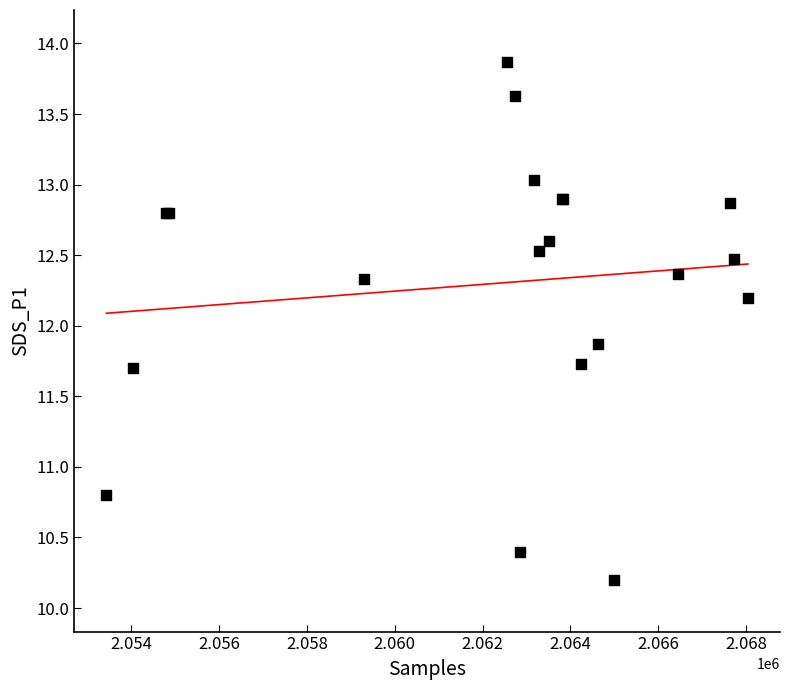

What Y value in the scatter plot is closest to 12?

11.9